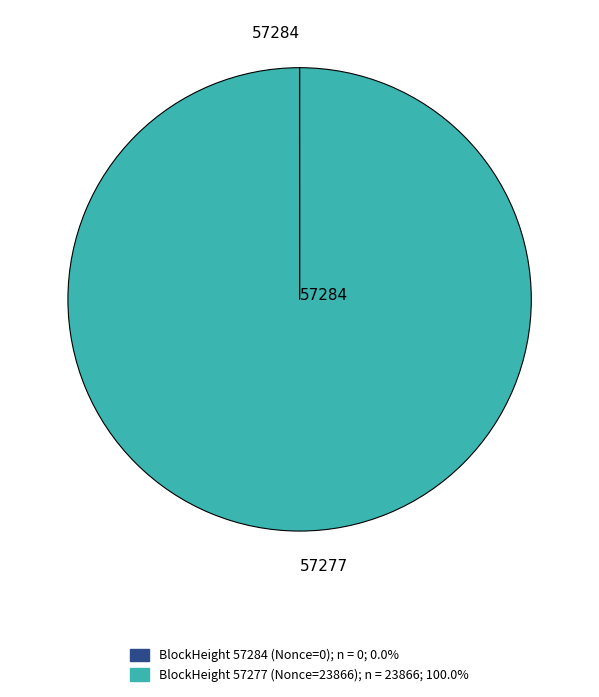

Is there any slice that represents more than half of the pie?

Yes